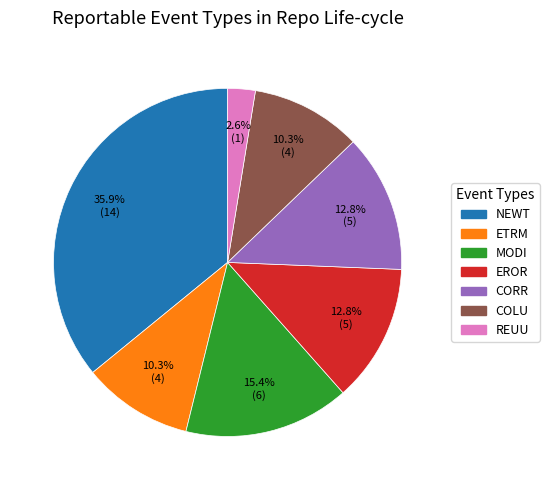

To the nearest percent, what is the average slice percentage?

14%